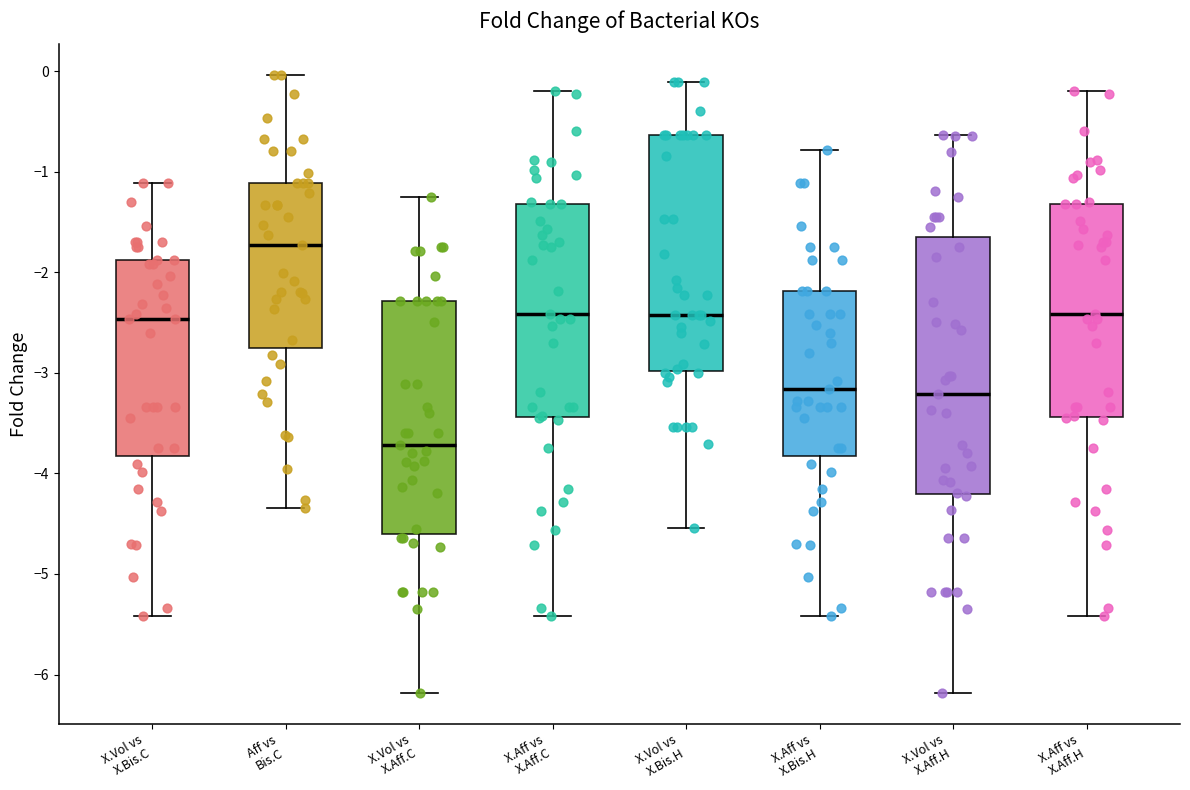

Where does the lower whisker of the box for X.Vol vs X.Aff.H end on the y-axis? The values are not printed on the chart, so give them approximately, as read against the axis.

-6.2